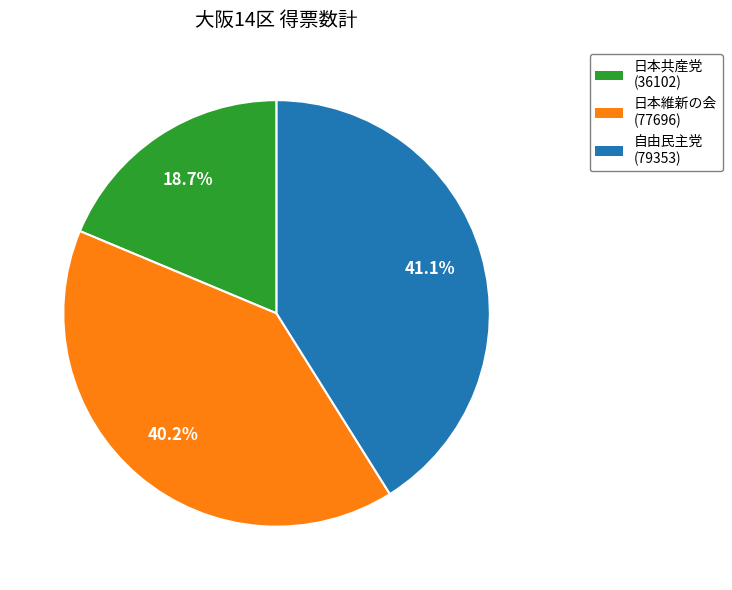

Is there any slice that represents more than half of the pie?

No